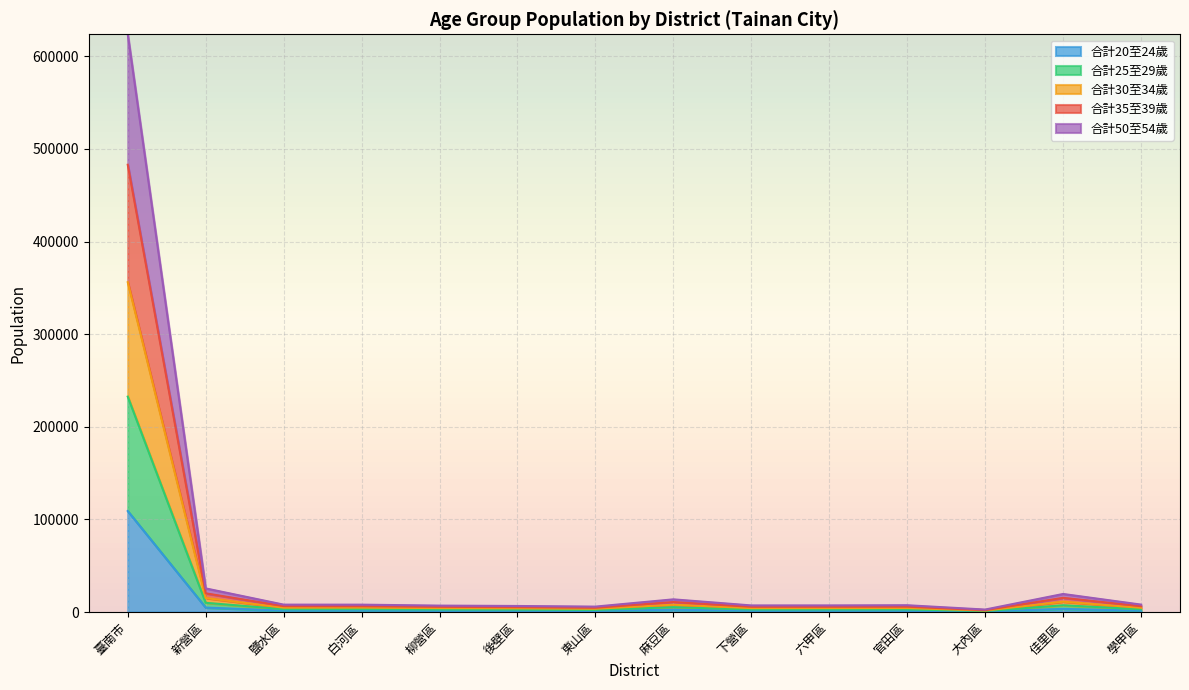

Does the chart display data point markers on the line(s)?

No